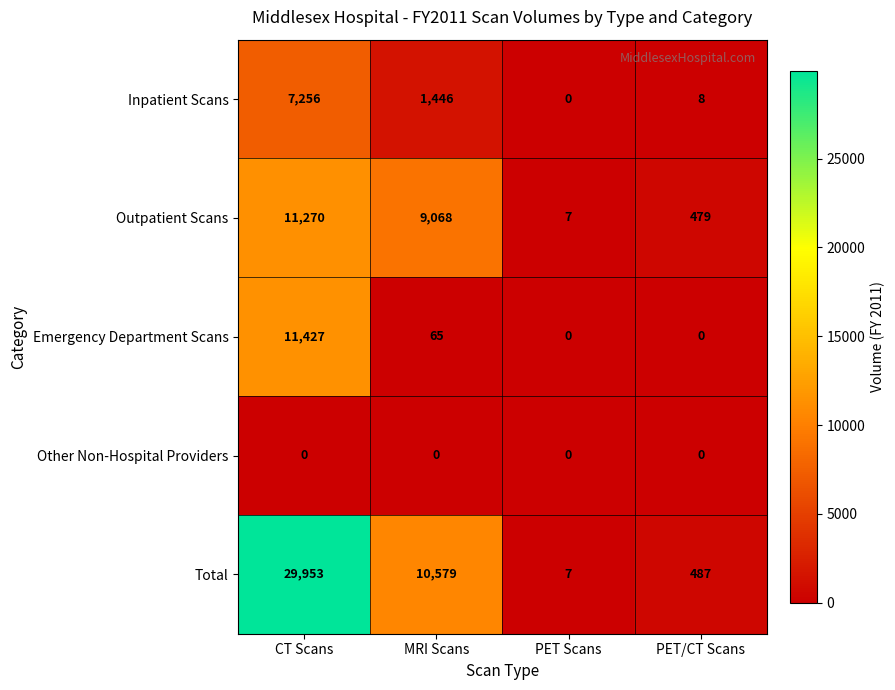

Reading left to right, transcribe all the data shown in this chart.

Inpatient Scans: CT Scans=7256	MRI Scans=1446	PET Scans=0	PET/CT Scans=8
Outpatient Scans: CT Scans=11270	MRI Scans=9068	PET Scans=7	PET/CT Scans=479
Emergency Department Scans: CT Scans=11427	MRI Scans=65	PET Scans=0	PET/CT Scans=0
Other Non-Hospital Providers: CT Scans=0	MRI Scans=0	PET Scans=0	PET/CT Scans=0
Total: CT Scans=29953	MRI Scans=10579	PET Scans=7	PET/CT Scans=487